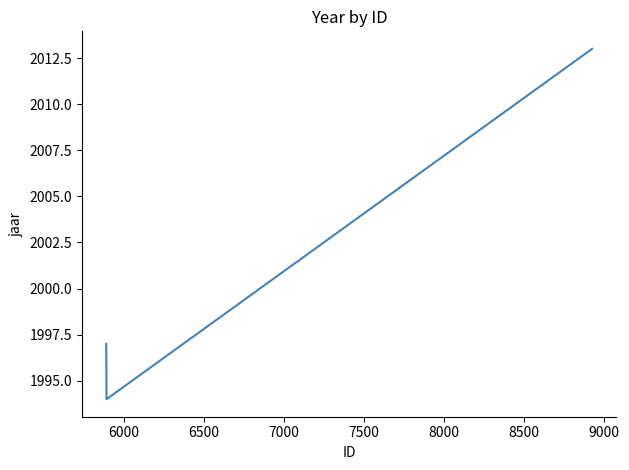

Reading left to right, what are all the values shown in this chart?

1997	1996	1994	2013